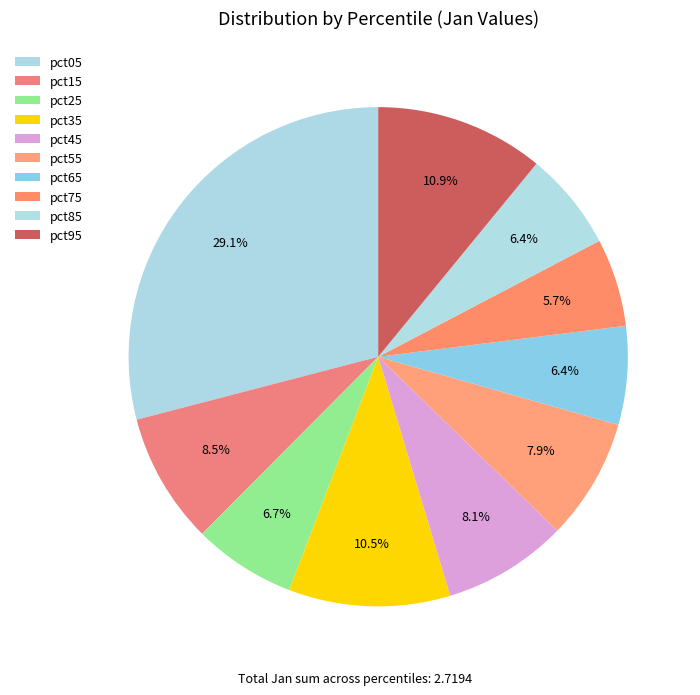

Is there any slice that represents more than half of the pie?

No